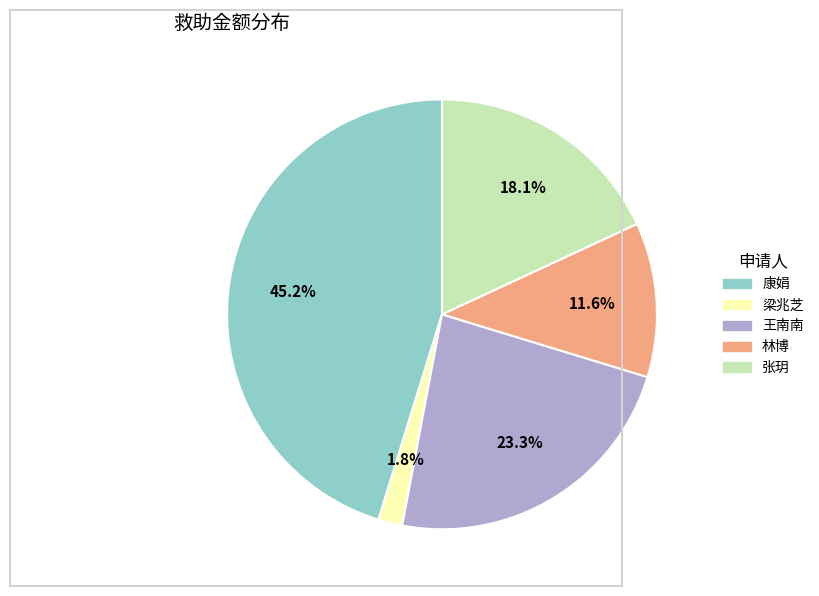

To the nearest percent, what is the combined percentage of 张玥 and 王南南?

41%